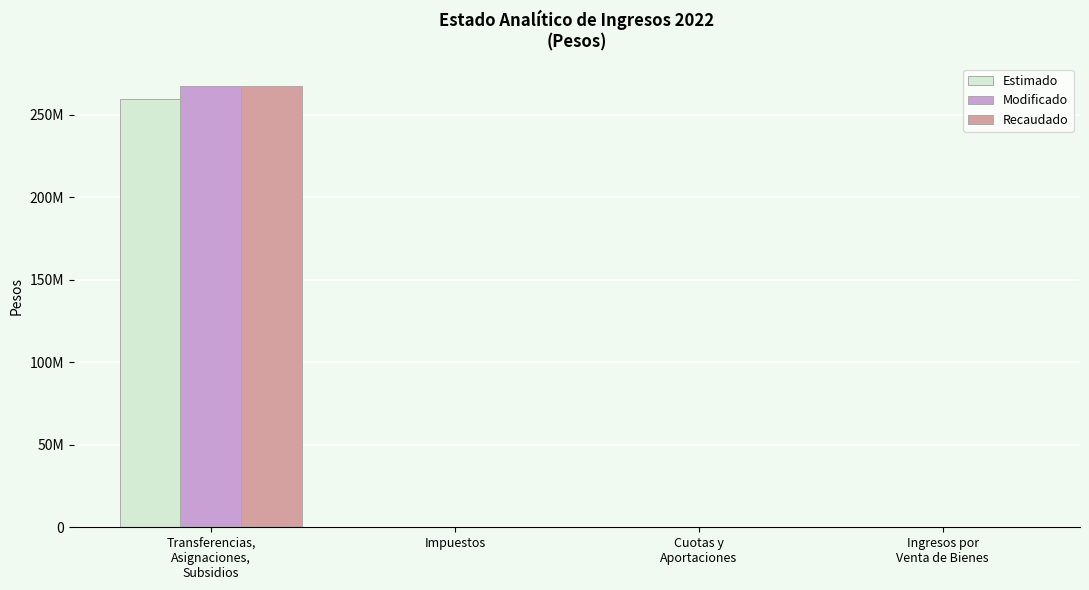

What is the label of the 2nd bar from the left?

Impuestos